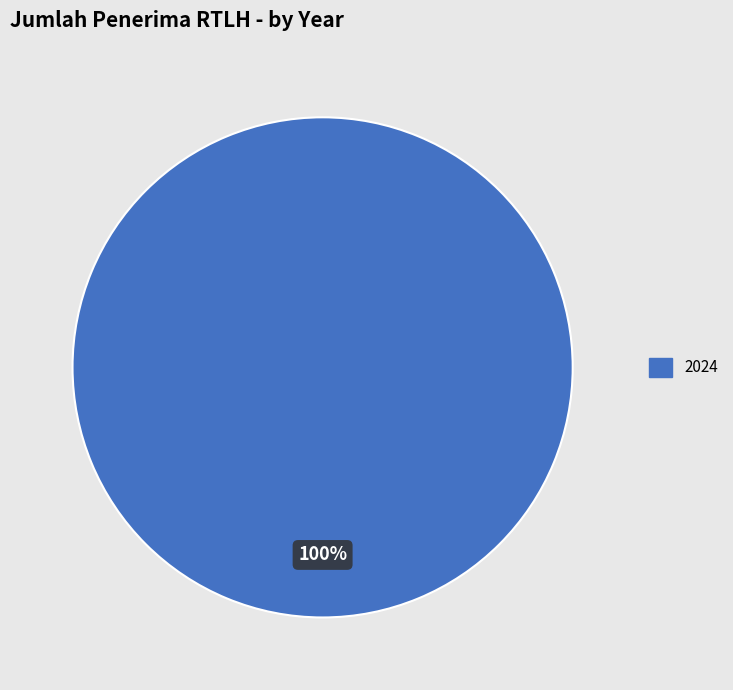

Count the number of slices in the pie.

1